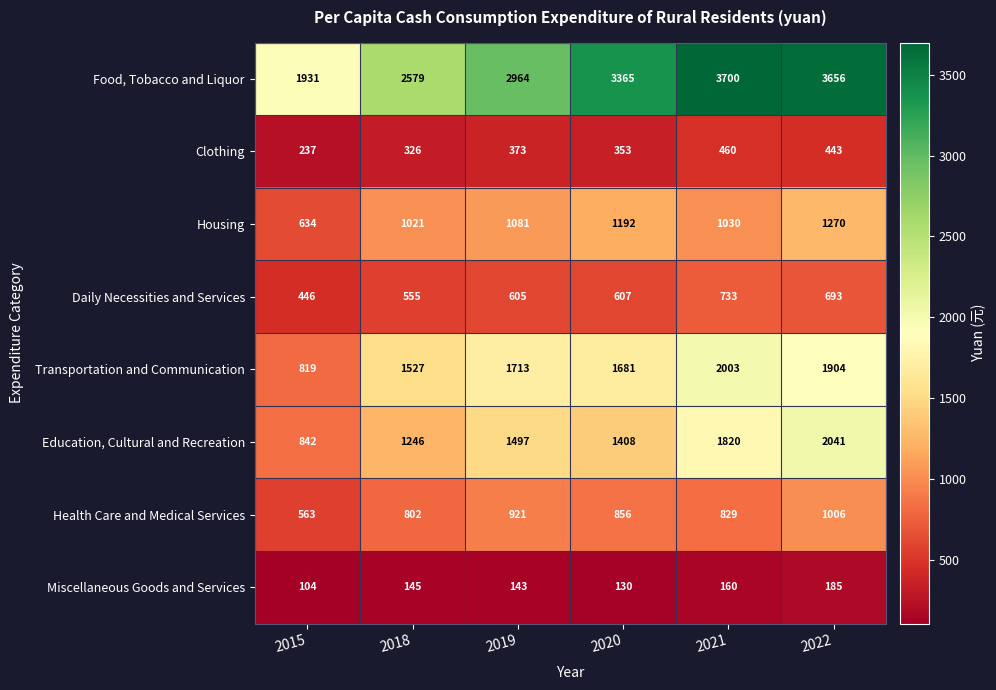

Between 2019 and 2020, which series saw the biggest shift?

Food, Tobacco and Liquor